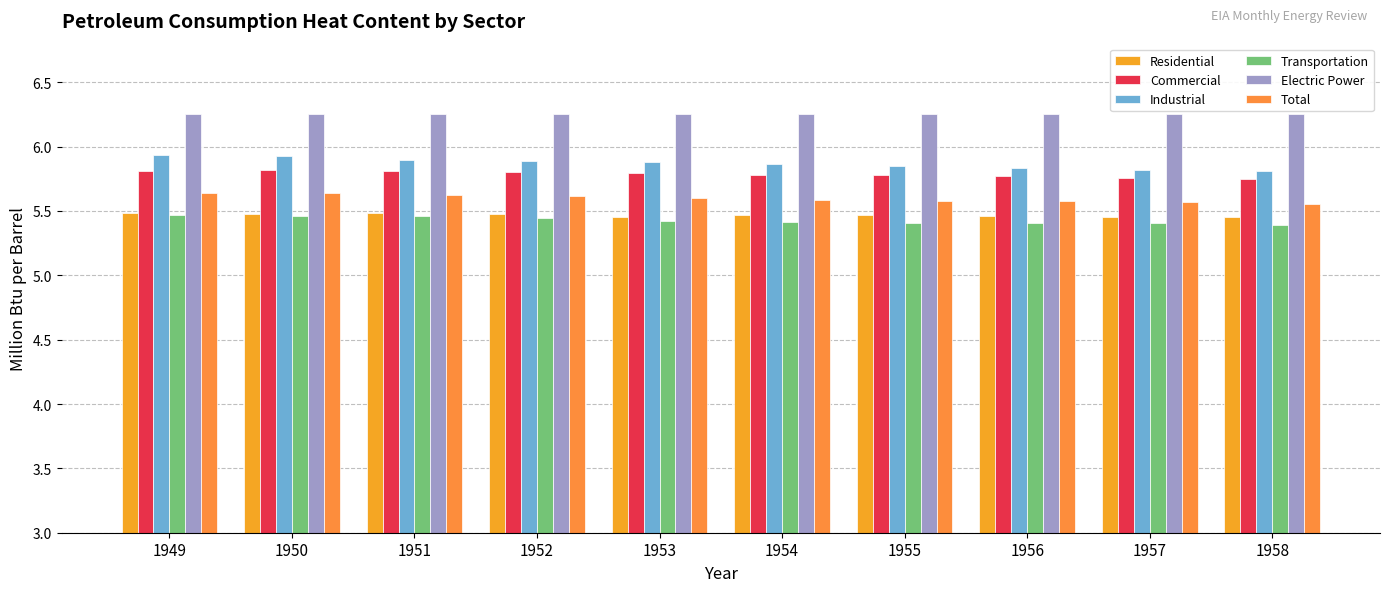

At how many categories does at least one series exceed 5?

10